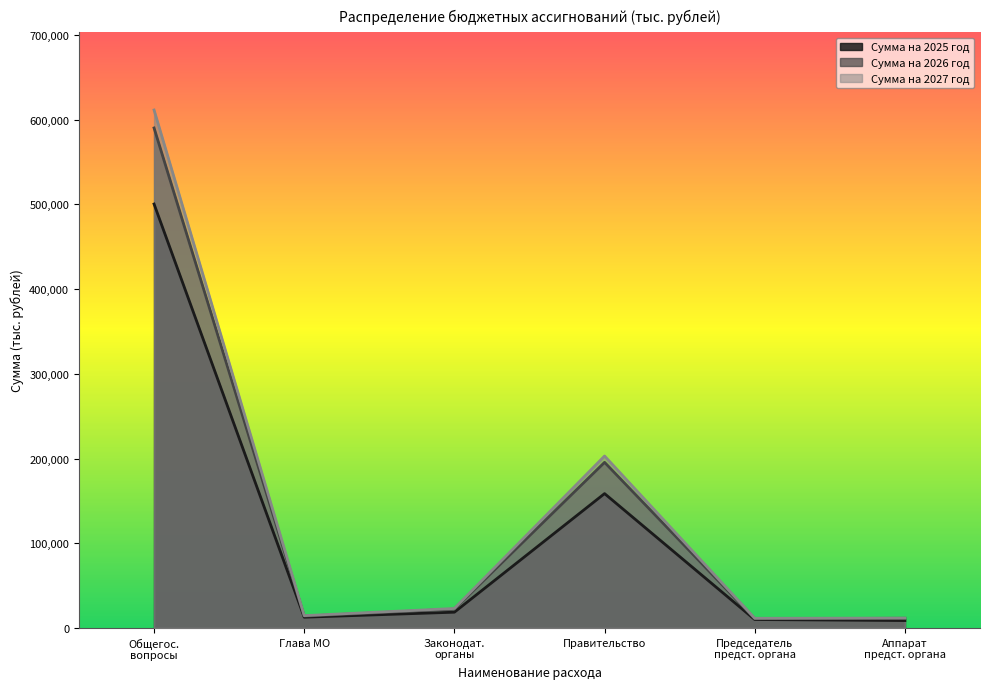

Which series has the widest spread of values?

Сумма на 2027 год